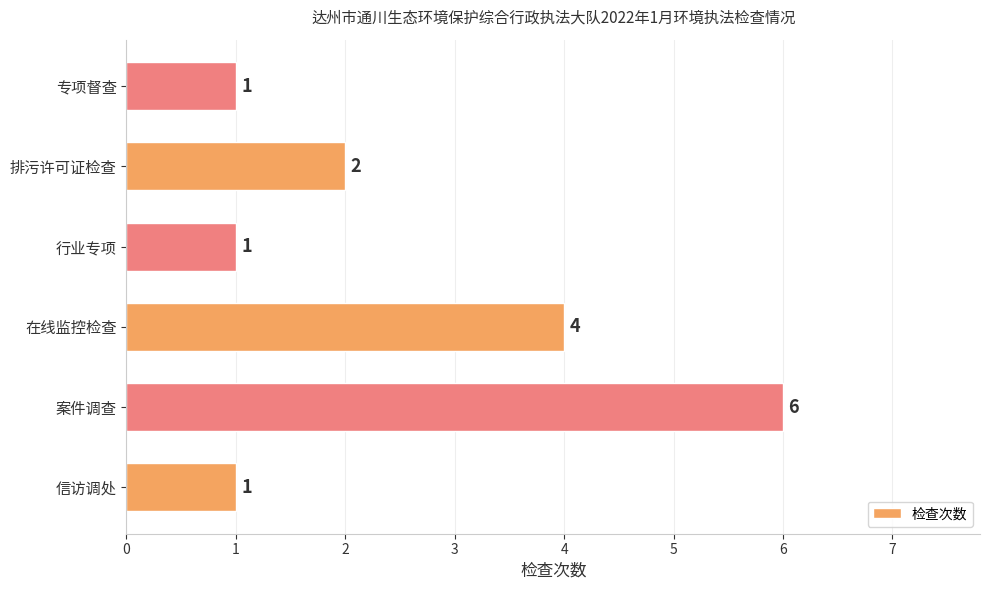

What value does the data have at 案件调查?

6